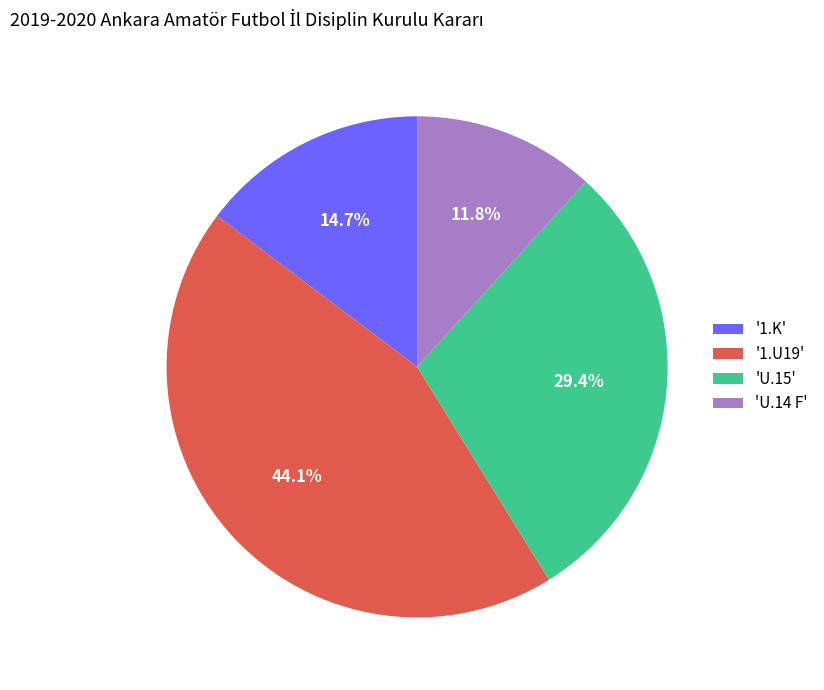

Rank the categories by value from lowest to highest.

'U.14 F', '1.K', 'U.15', '1.U19'